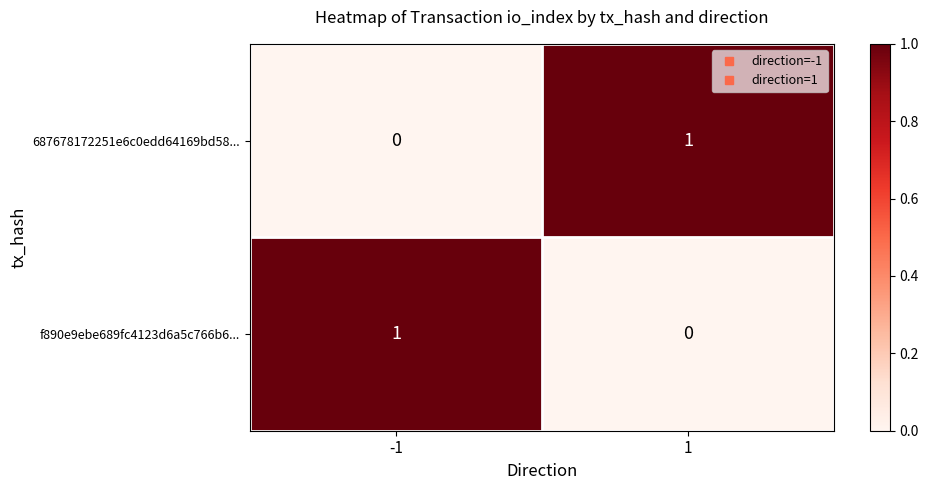

Rank the series at 1 from lowest to highest value.

f890e9ebe689fc4123d6a5c766b6..., 687678172251e6c0edd64169bd58...